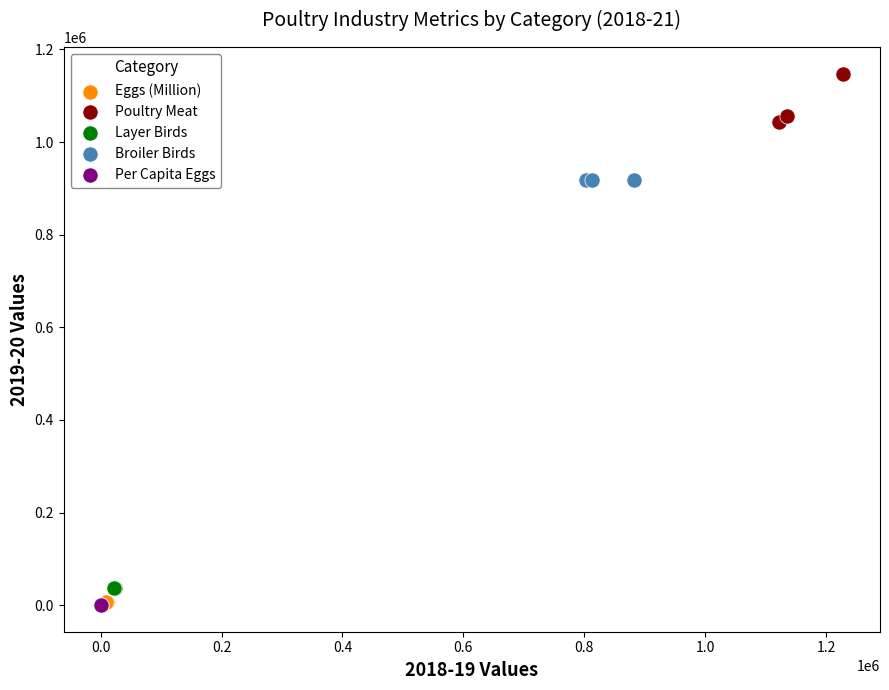

What are all the series names shown in the legend?

Eggs (Million), Poultry Meat, Layer Birds, Broiler Birds, Per Capita Eggs